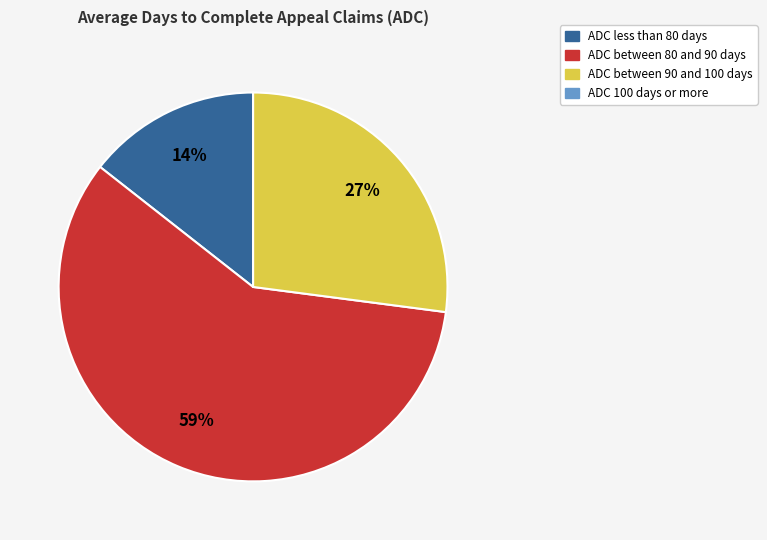

Is there any slice that represents more than half of the pie?

Yes